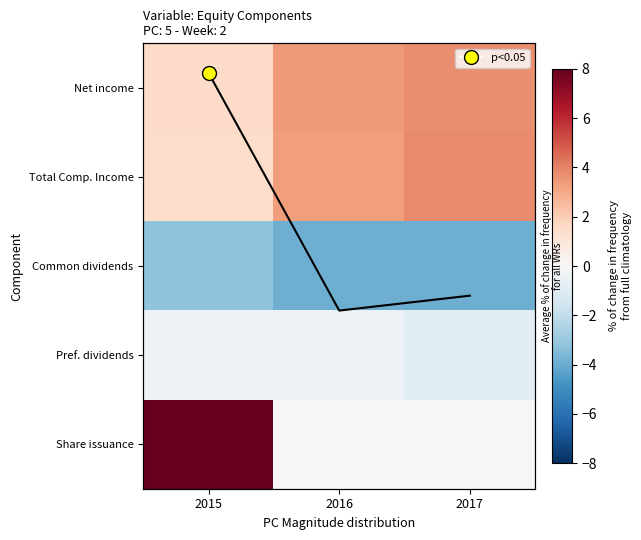

The Mean series shows 0.4 at 2015. True or false?

False